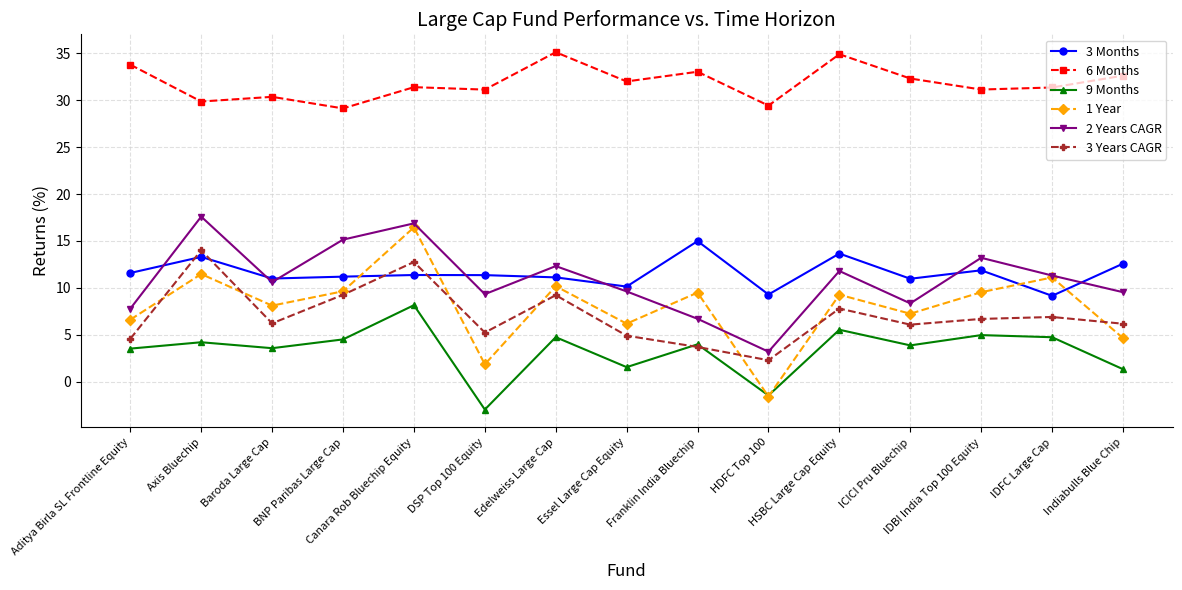

What is the sum of the 2 Years CAGR values at Aditya Birla SL Frontline Equity and DSP Top 100 Equity?

17.1